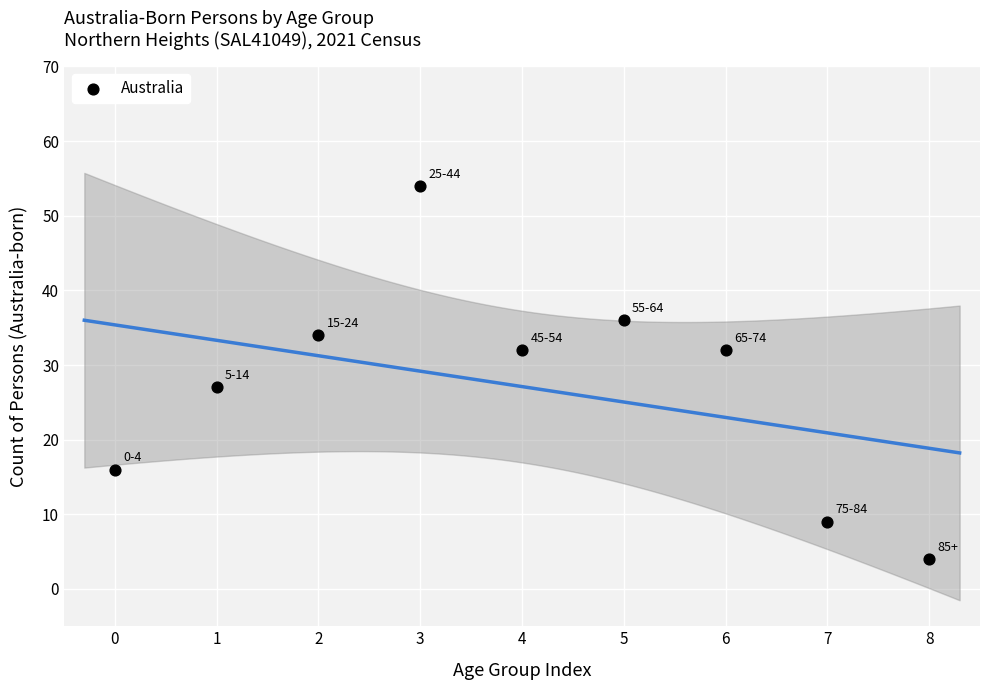

What Y value in the scatter plot is closest to 29?

27